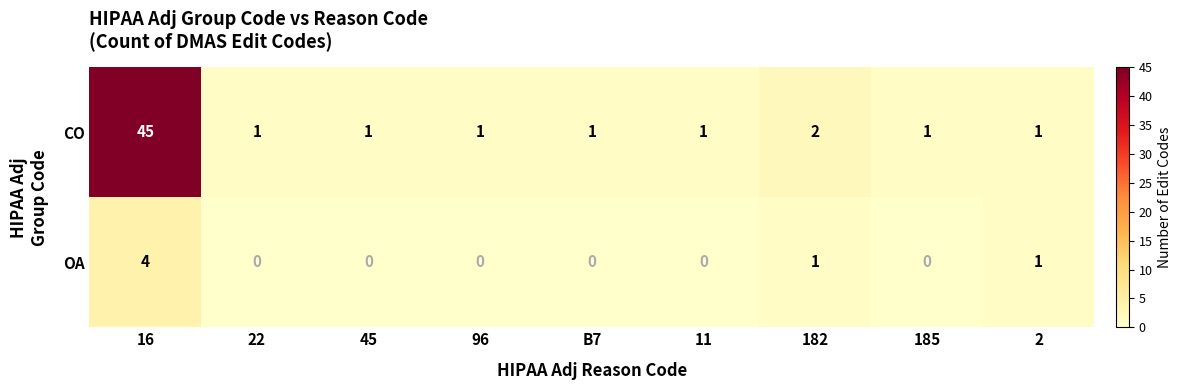

Reading left to right, extract all data points from this chart.

CO: 45	1	1	1	1	1	2	1	1
OA: 4	0	0	0	0	0	1	0	1